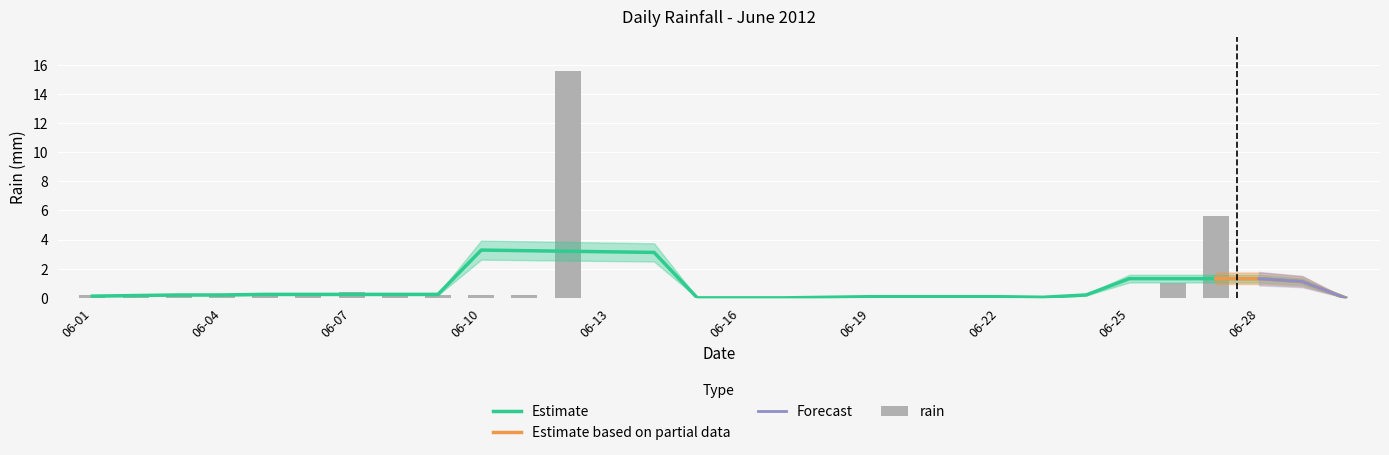

Rank the categories by value from lowest to highest.

2012-06-13, 2012-06-14, 2012-06-15, 2012-06-16, 2012-06-17, 2012-06-18, 2012-06-19, 2012-06-22, 2012-06-23, 2012-06-24, 2012-06-25, 2012-06-28, 2012-06-29, 2012-06-30, 2012-06-01, 2012-06-02, 2012-06-03, 2012-06-04, 2012-06-05, 2012-06-06, 2012-06-08, 2012-06-09, 2012-06-10, 2012-06-11, 2012-06-20, 2012-06-21, 2012-06-07, 2012-06-26, 2012-06-27, 2012-06-12